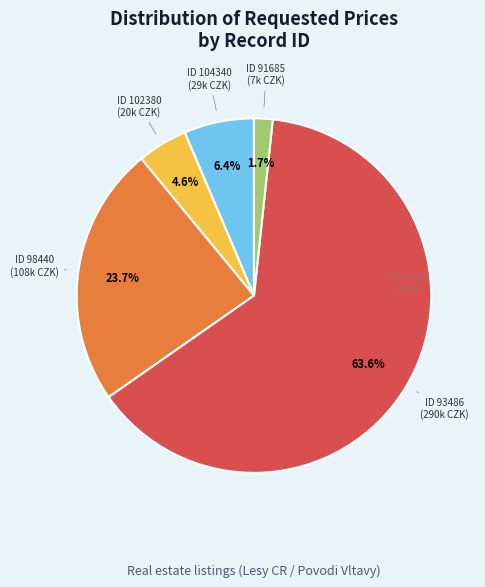

Is there a majority slice in this chart?

Yes